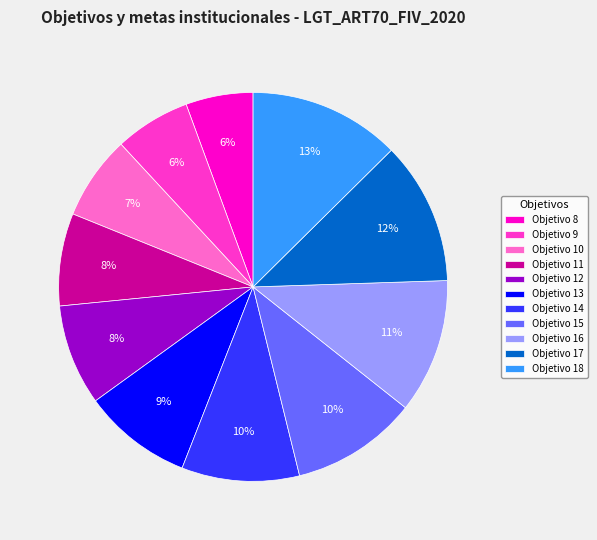

To the nearest percent, what is the difference between the Objetivo 15 and Objetivo 16 slice percentages?

1%